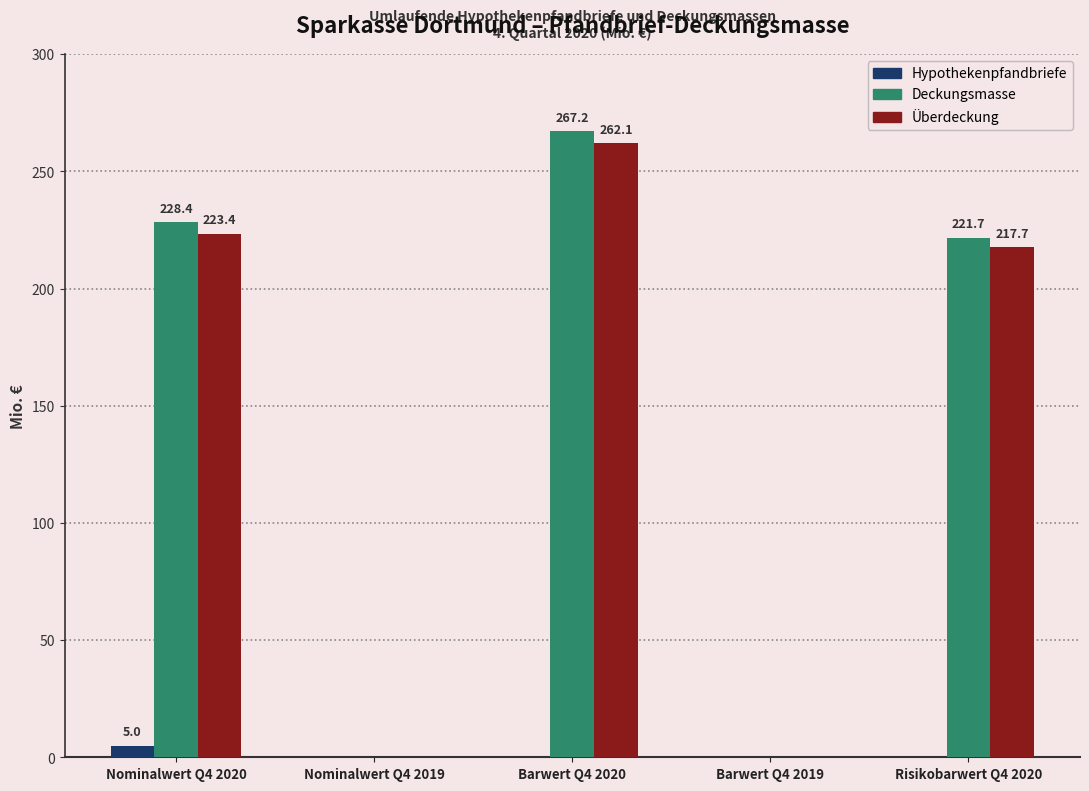

True or false: Überdeckung has a value of 217.7 at Risikobarwert Q4 2020.

True